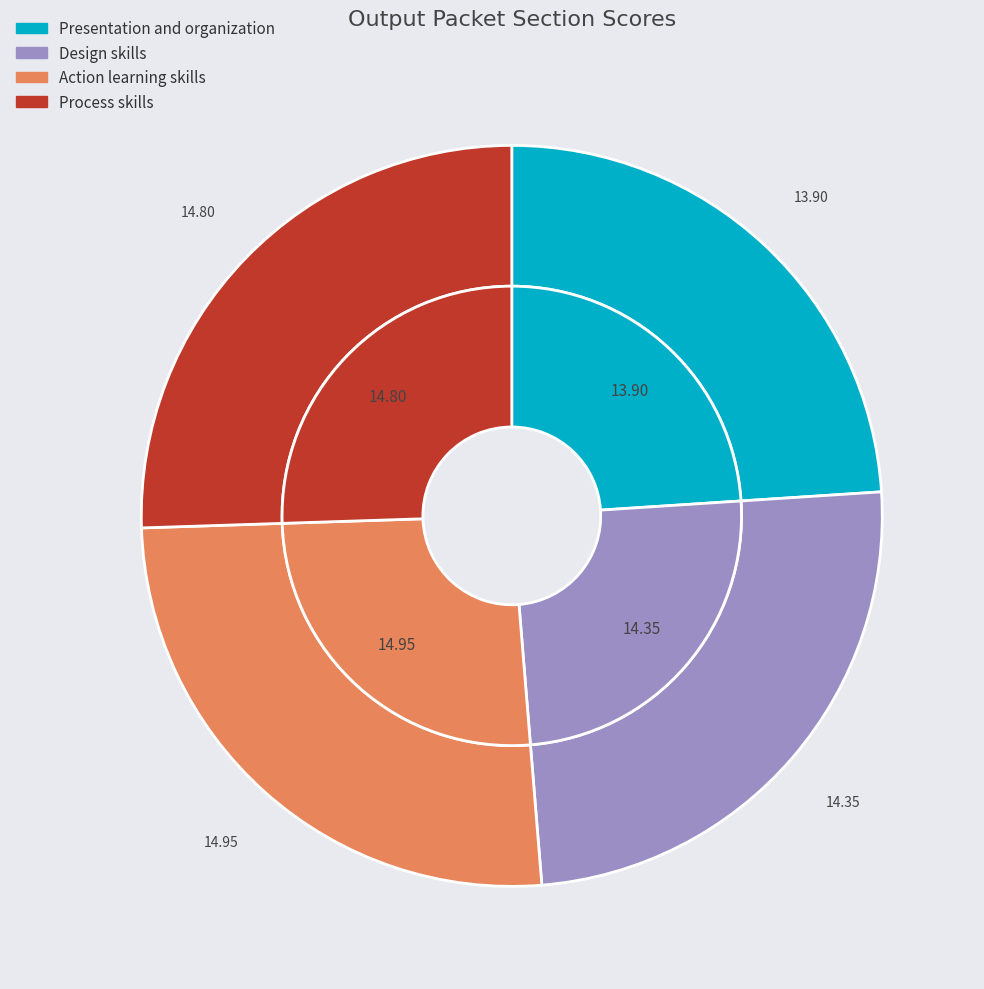

Is there any slice that represents more than half of the pie?

No